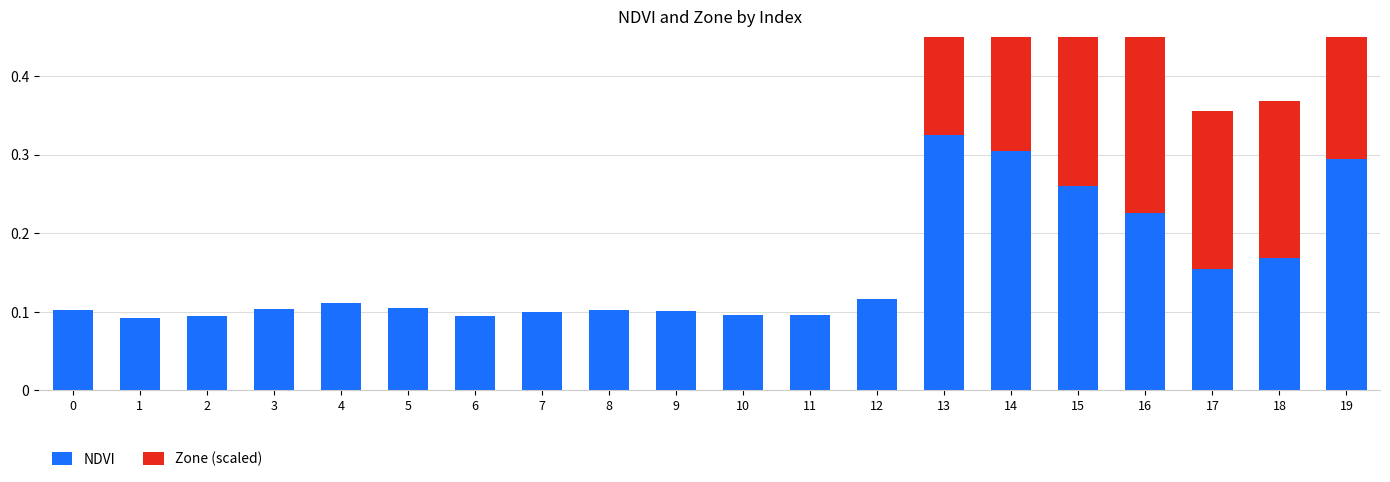

What is the difference between the maximum and minimum values in the NDVI series?

0.2